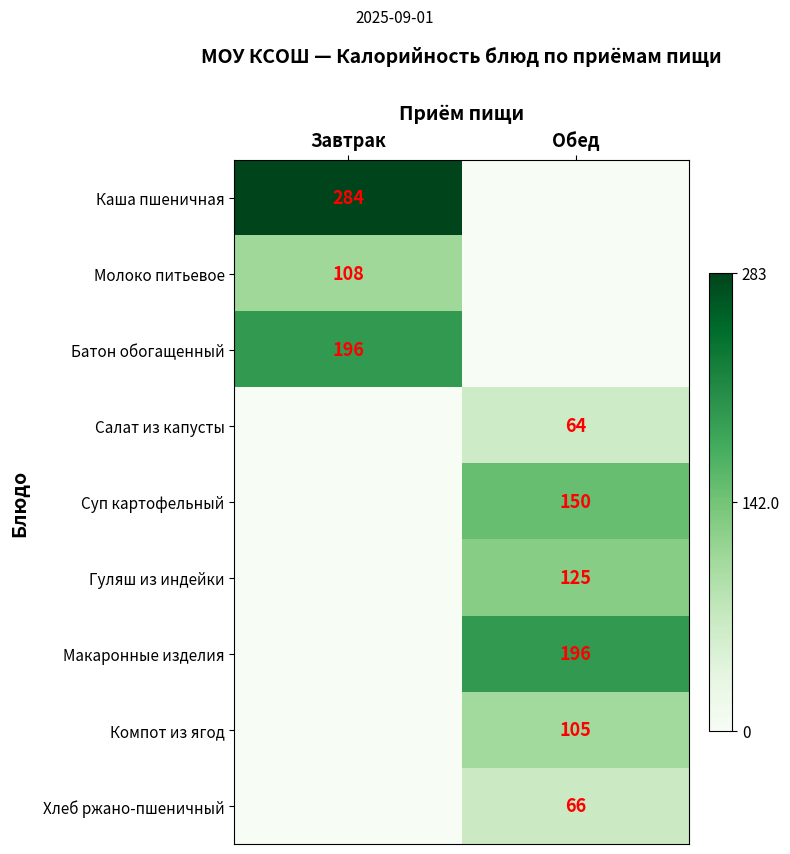

Between Завтрак and Обед, which is larger?

Завтрак